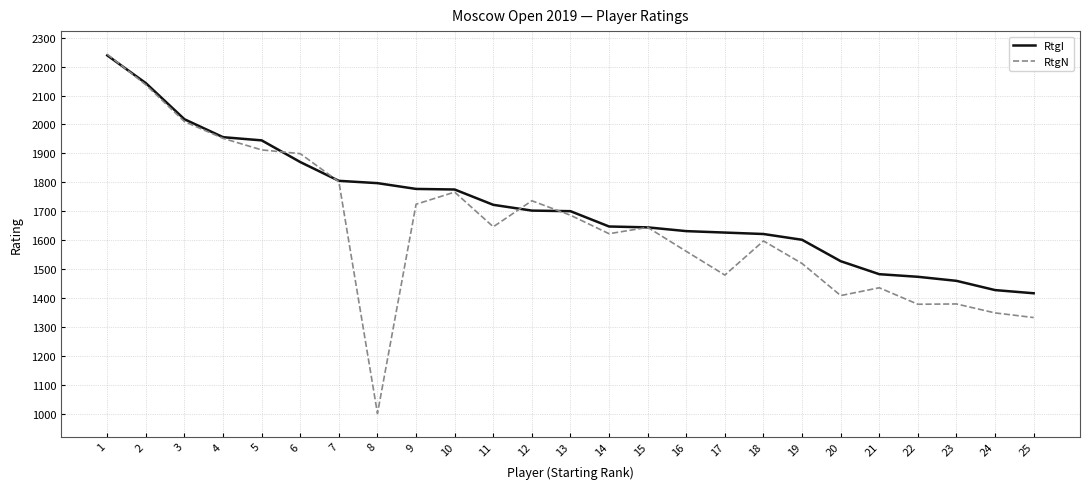

What value does the RtgI series have at 4?

1956